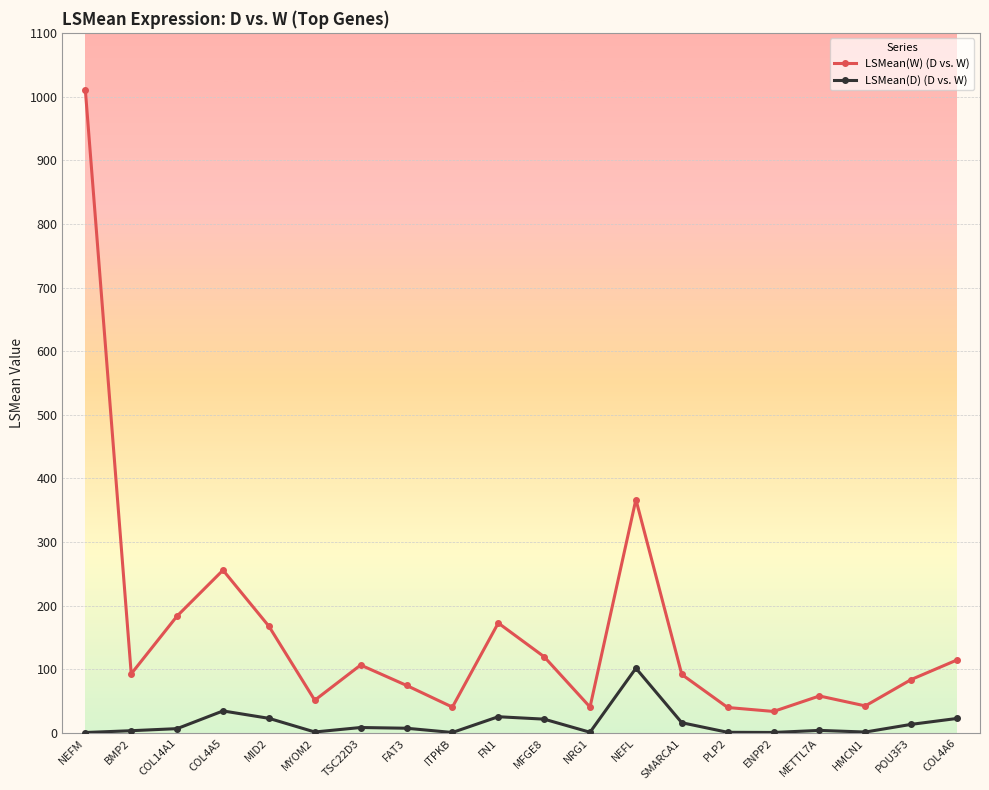

At which category is the sum across all series the highest?

NEFM